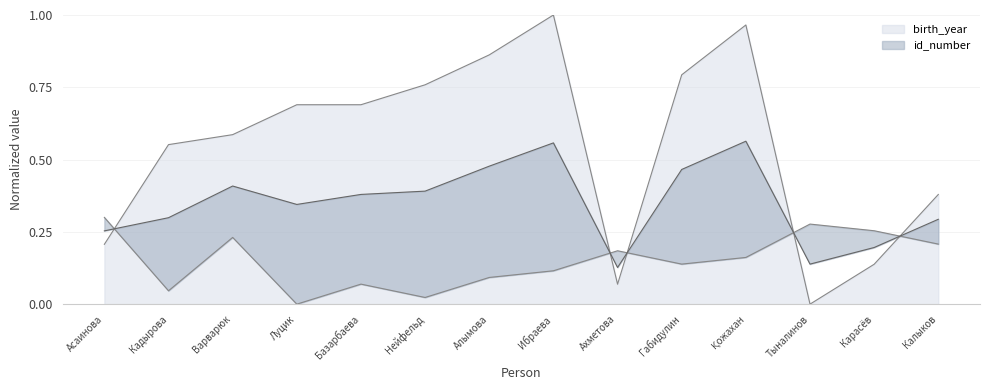

In id_number, how many points are higher than both neighbors (excluding endpoints)?

4